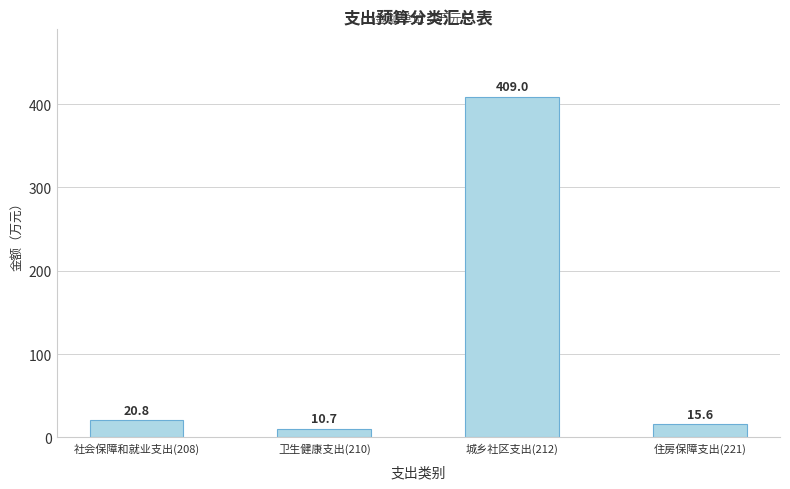

Rank the categories by value from lowest to highest.

卫生健康支出(210), 住房保障支出(221), 社会保障和就业支出(208), 城乡社区支出(212)